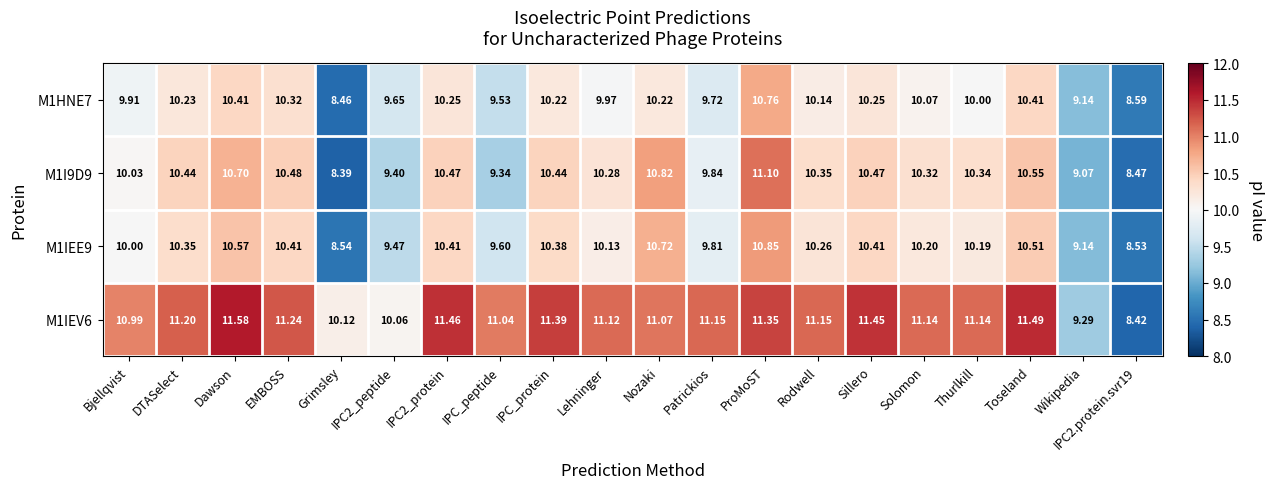

At which label does M1IEV6 first exceed 11?

DTASelect